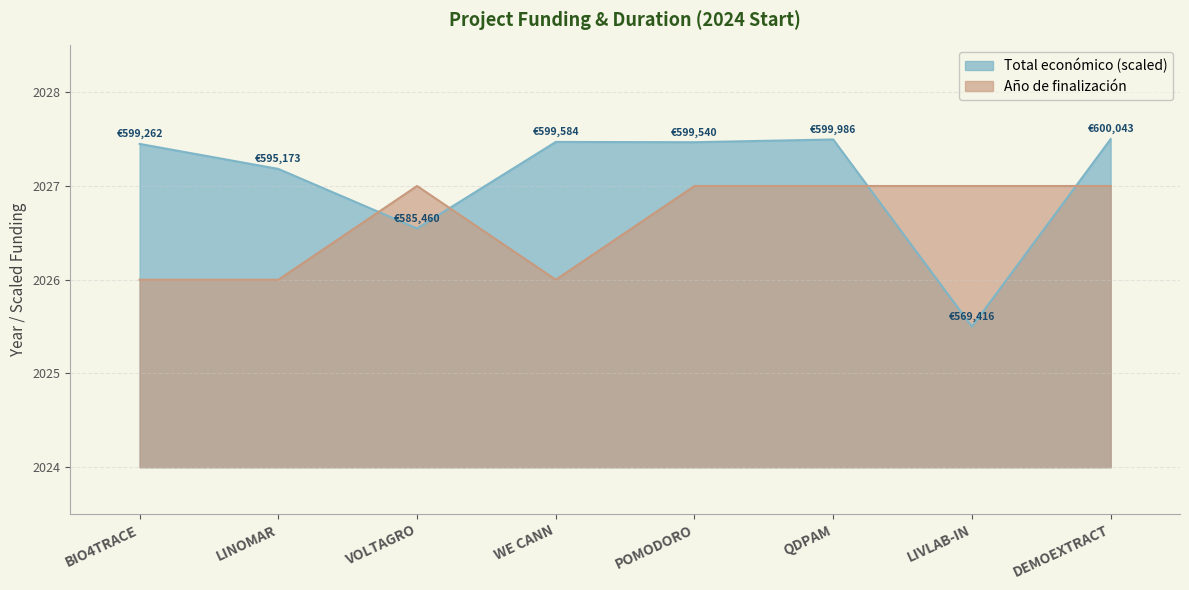

Which category has the lowest value across all series?

LIVLAB-IN